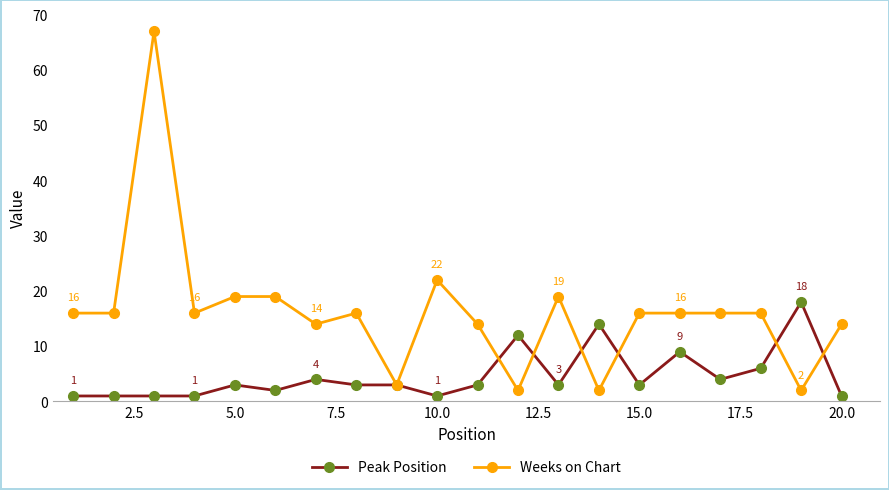

What is the value of the Peak Position point at the 5th from the left?

3